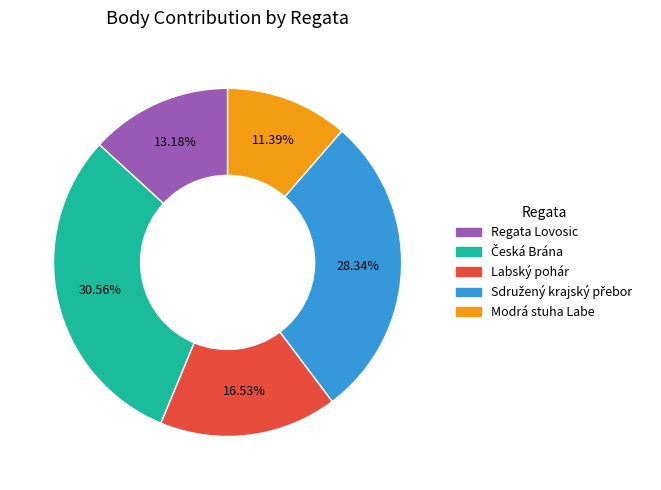

How many slices are in this pie chart?

5